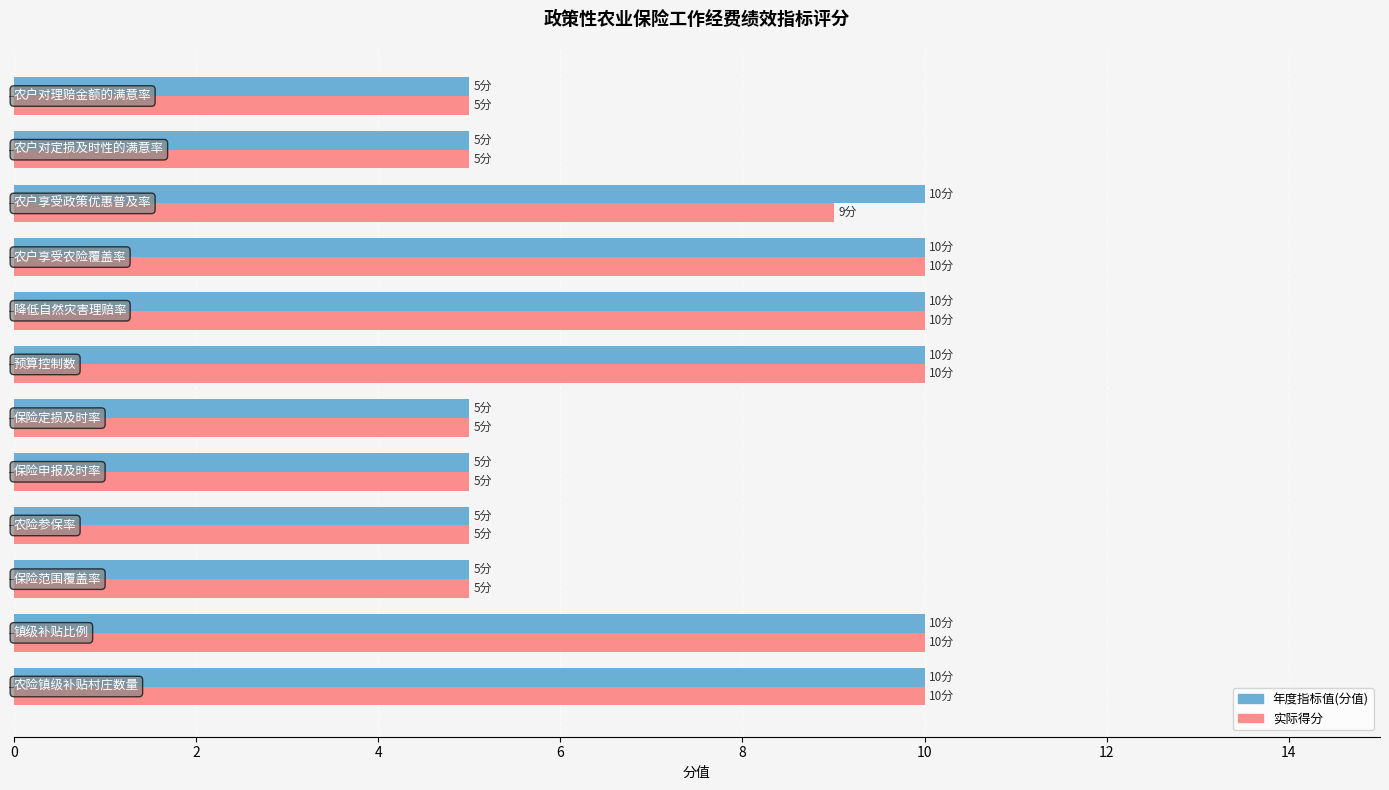

What is the difference between the maximum and minimum values in the 年度指标值(分值) series?

5